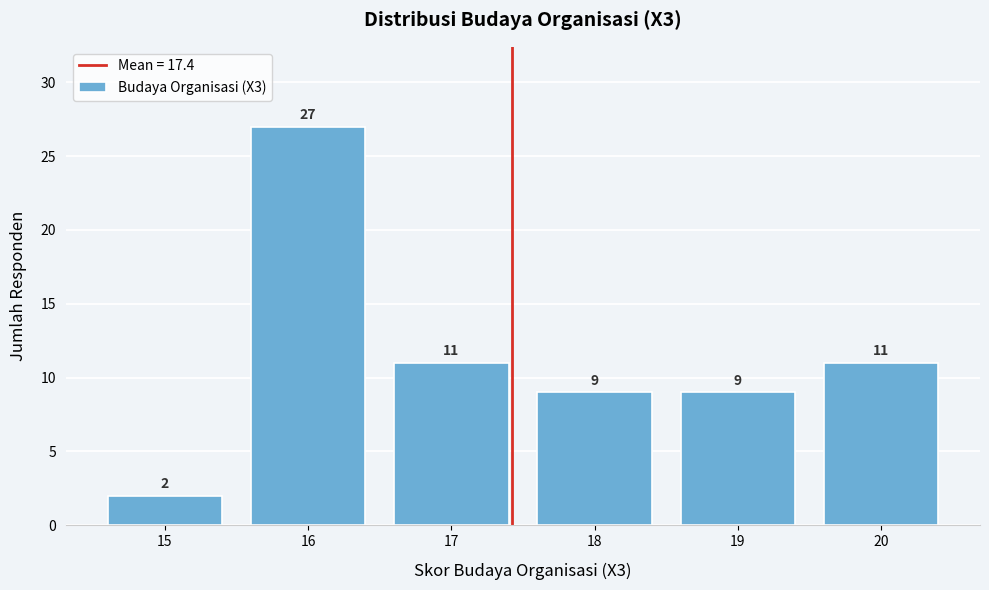

Over which range of the x-axis is the bar tallest?

15.5 to 16.5